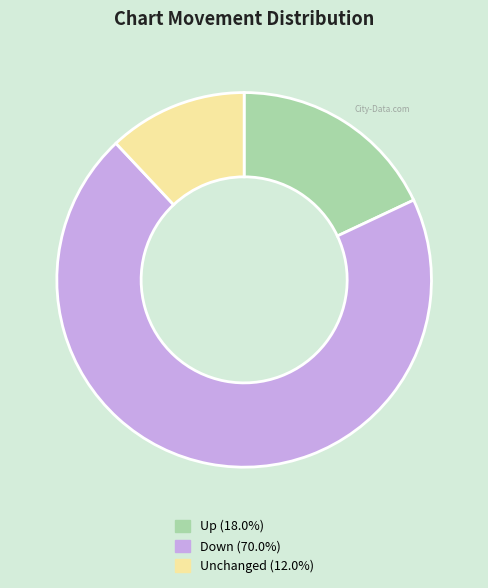

Does any single category account for the majority?

Yes